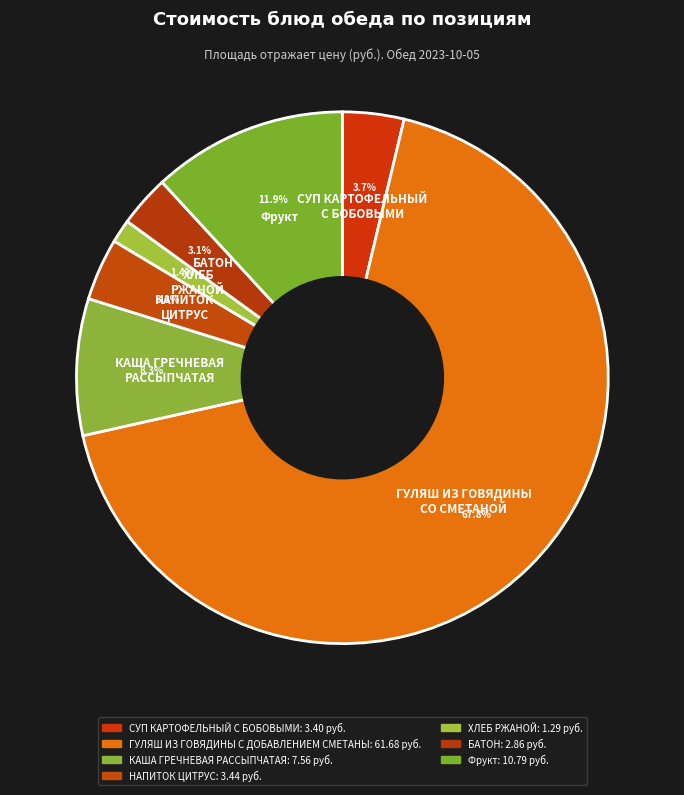

Is the sum of Фрукт and СУП КАРТОФЕЛЬНЫЙ С БОБОВЫМИ greater than half?

No